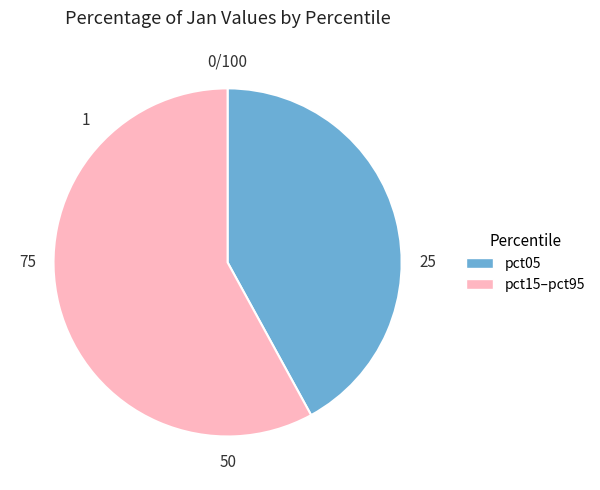

The pct05 slice represents 30% of the pie. True or false?

False